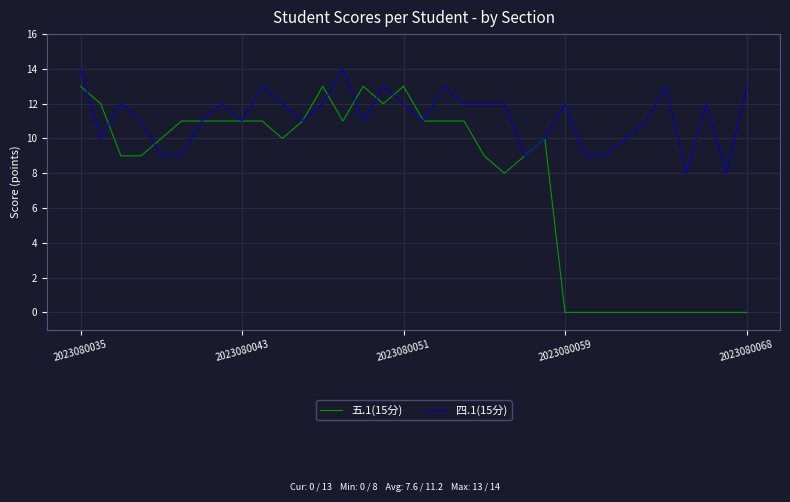

What is the sum of all 四.1(15分) values?

381